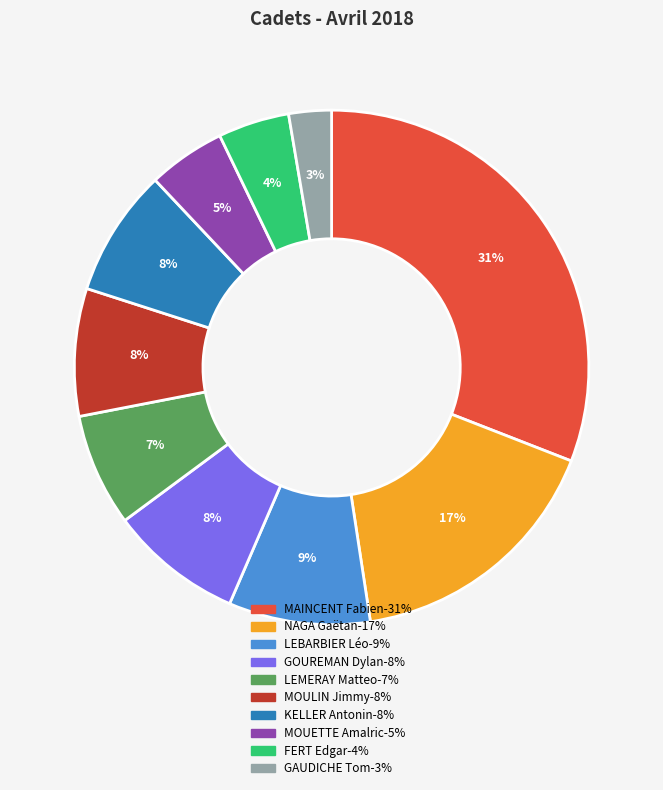

How many segments does this pie chart have?

10